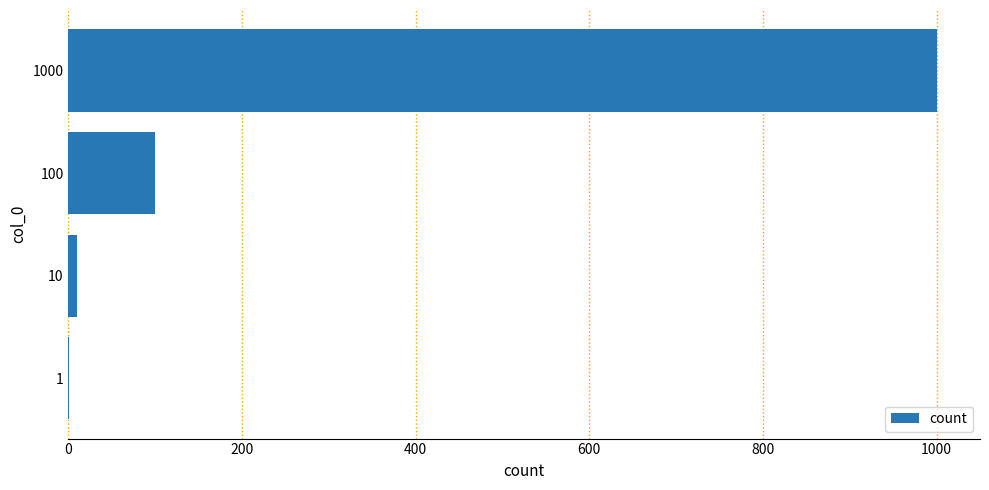

How many series are shown in this chart?

1